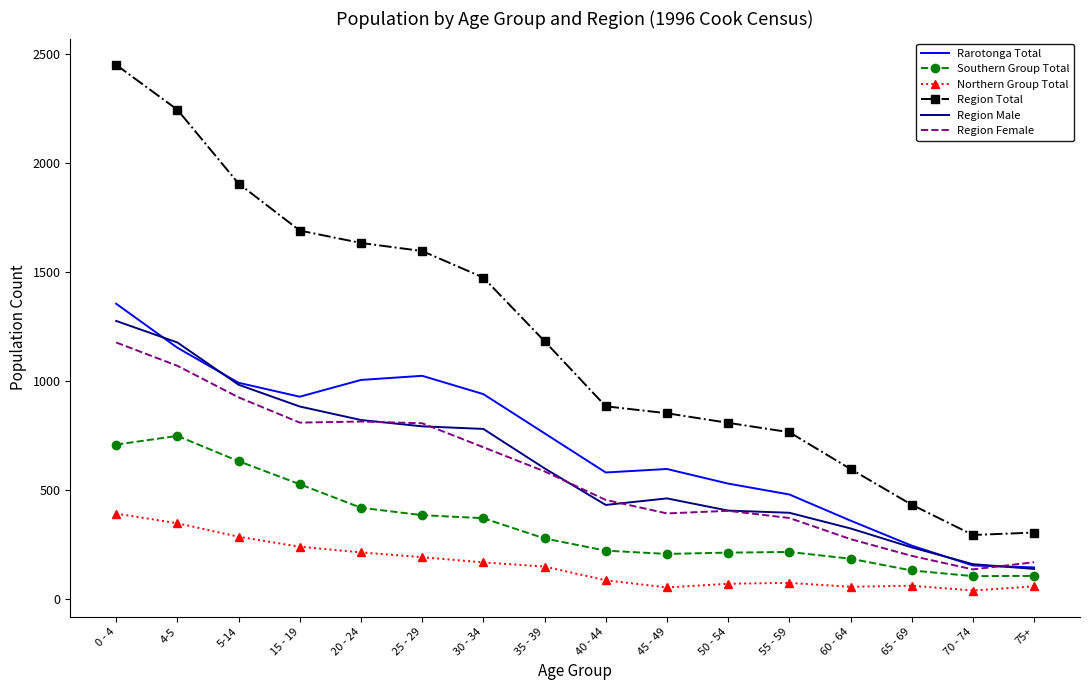

What is the maximum value shown in the chart?

2451